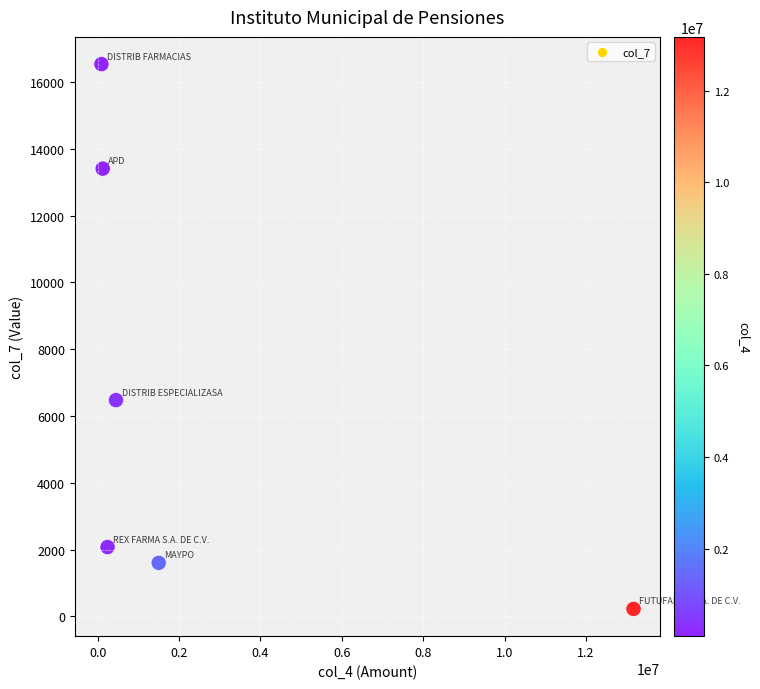

What Y value in the scatter plot is closest to 8380?

6474.6